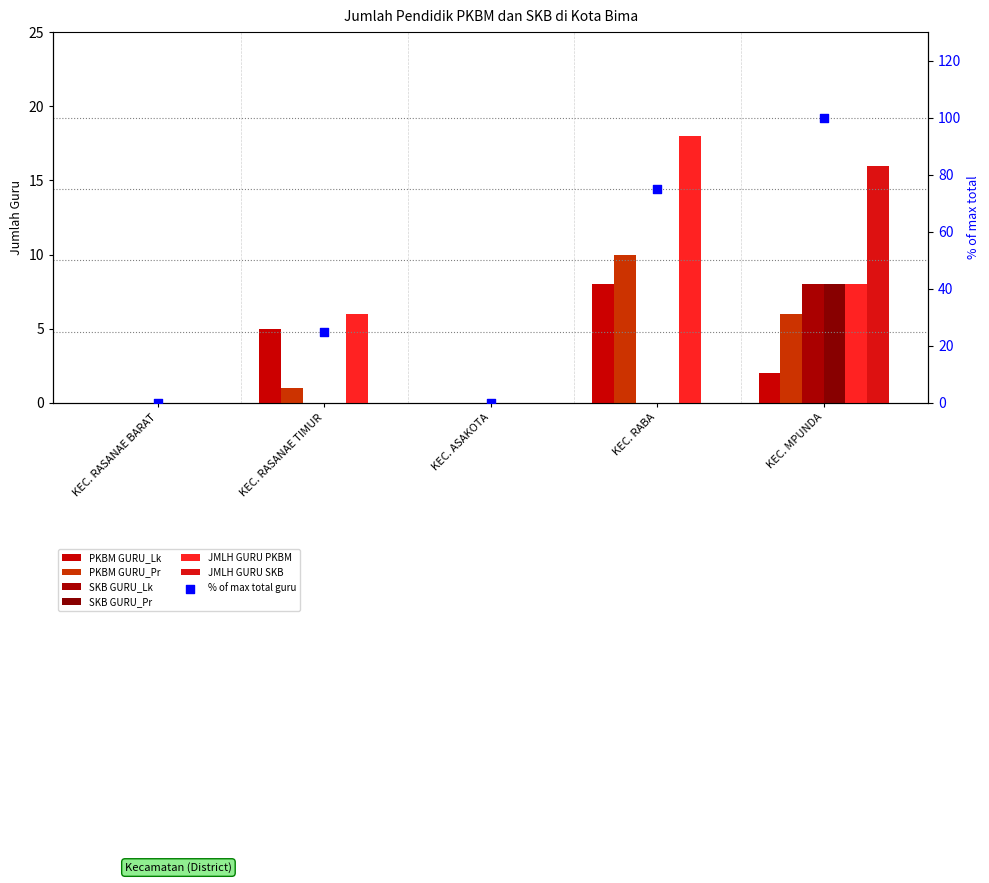

At which category is the sum across all series the highest?

KEC. MPUNDA